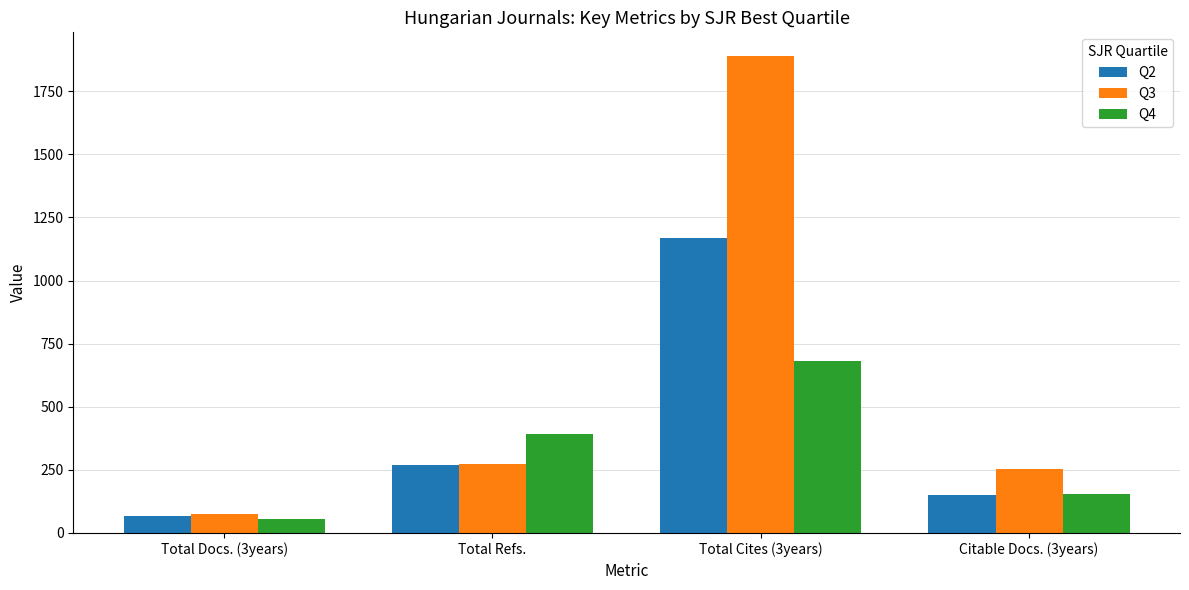

Which series has the largest total across all categories?

Q3